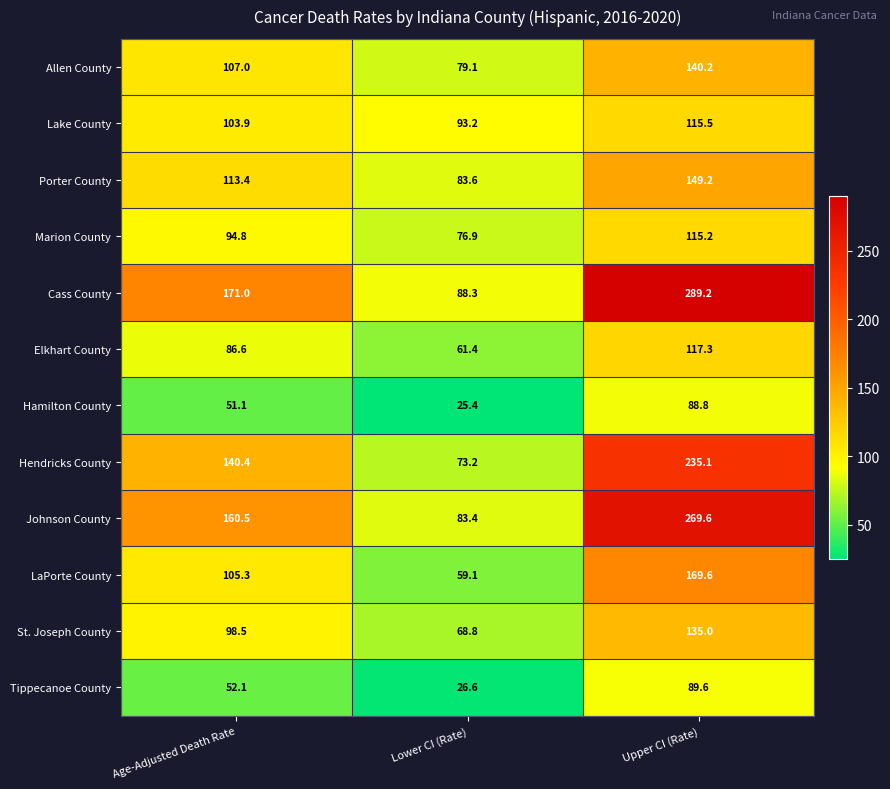

Which series changed the most between Age-Adjusted Death Rate and Upper CI (Rate)?

Cass County